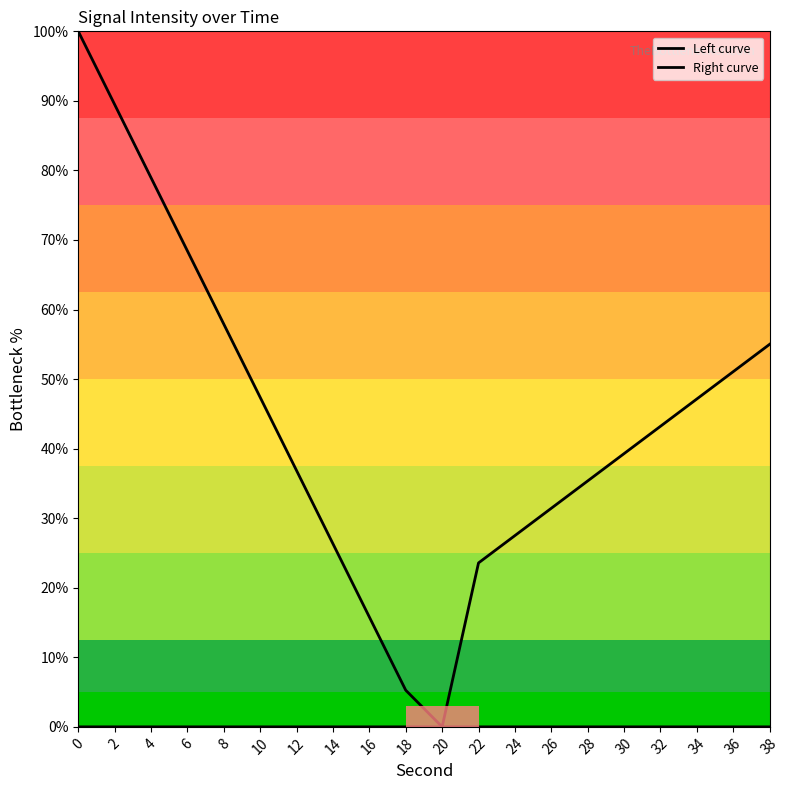

At how many categories does at least one series exceed 76?

3